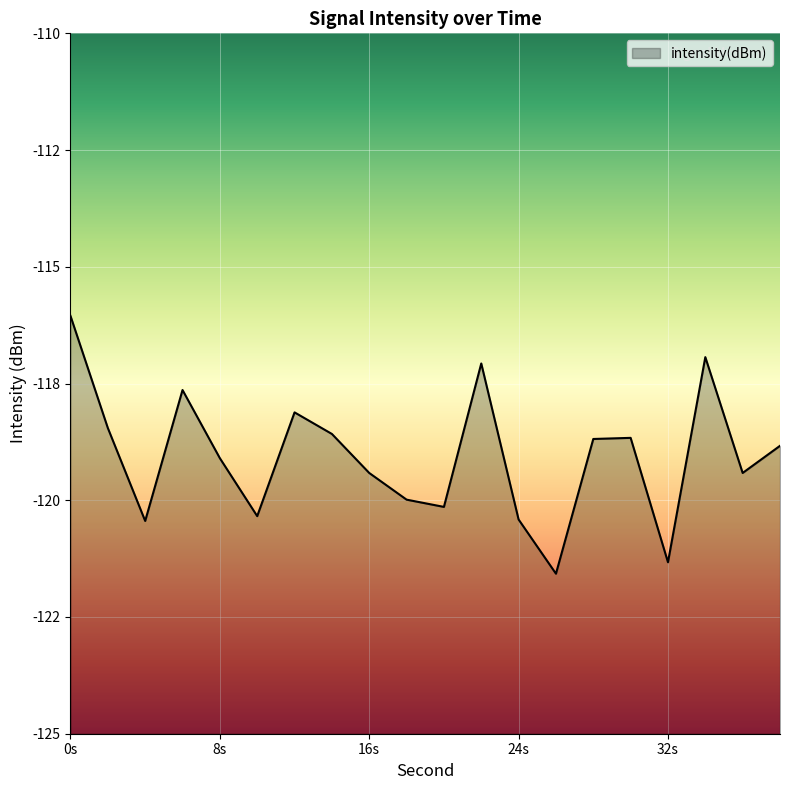

How many points are higher than both their immediate neighbors (excluding endpoints)?

5